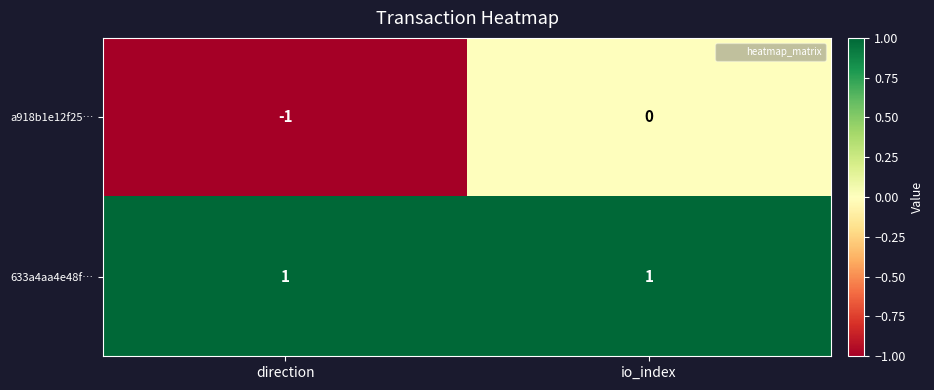

Reading left to right, transcribe all the data shown in this chart.

a918b1e12f25…: direction=-1	io_index=0
633a4aa4e48f…: direction=1	io_index=1